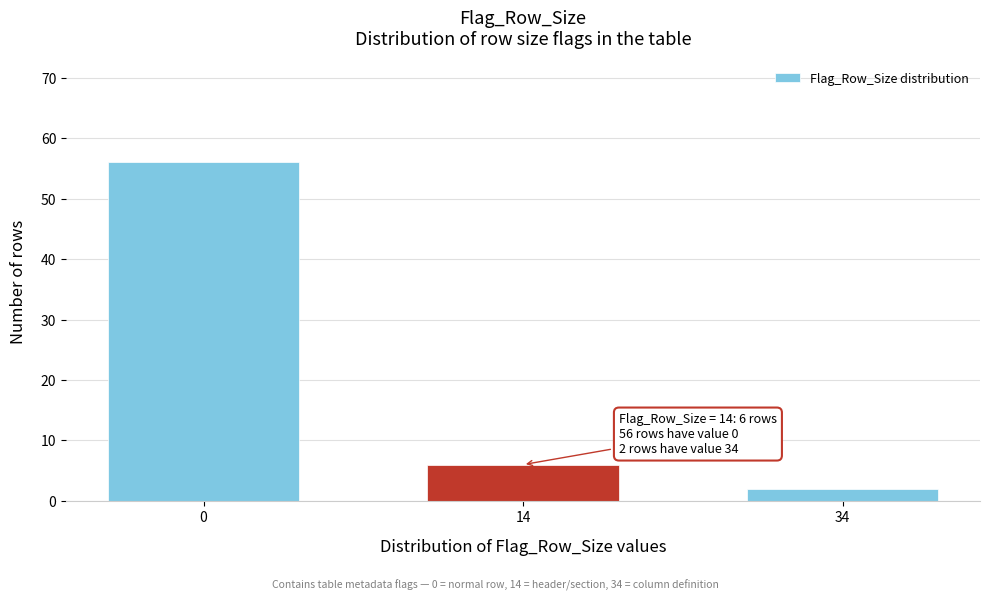

Reading left to right, what are all the values shown in this chart?

0=56	14=6	34=2